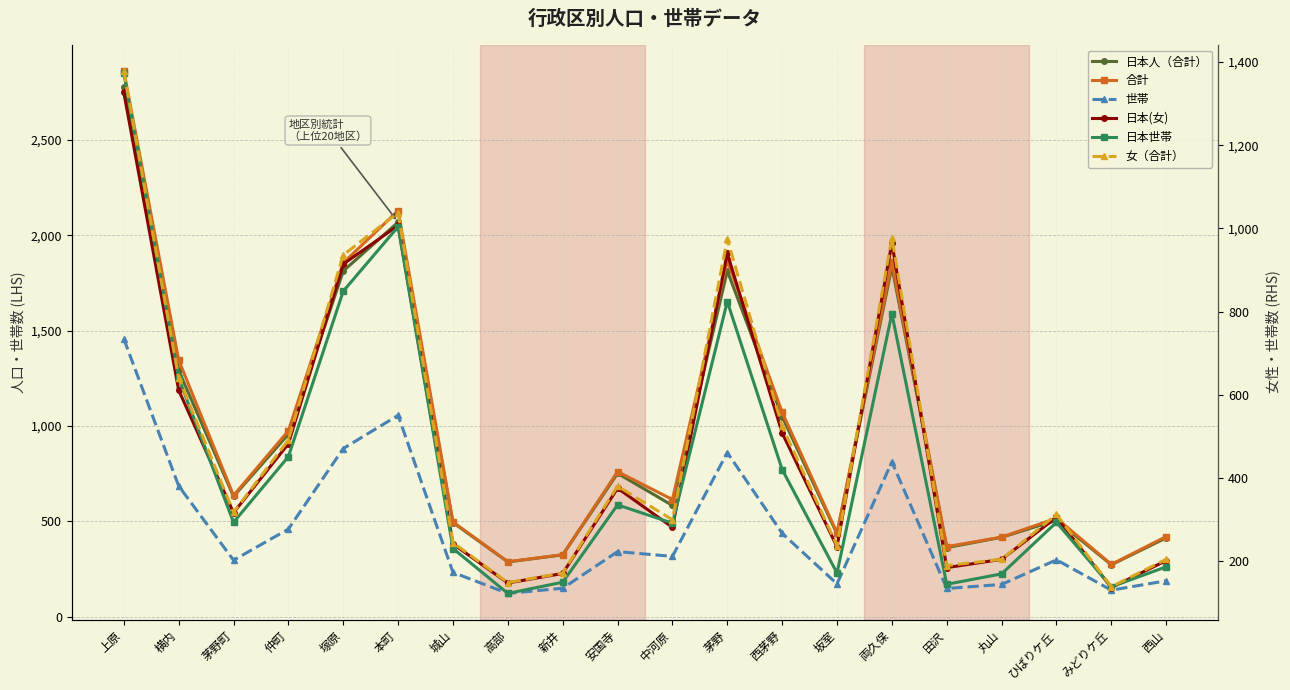

Rank the categories by 日本人（合計） value from lowest to highest.

みどりケ丘, 高部, 新井, 田沢, 西山, 丸山, 坂室, 城山, ひばりケ丘, 中河原, 茅野町, 安国寺, 仲町, 西茅野, 横内, 塚原, 茅野, 両久保, 本町, 上原